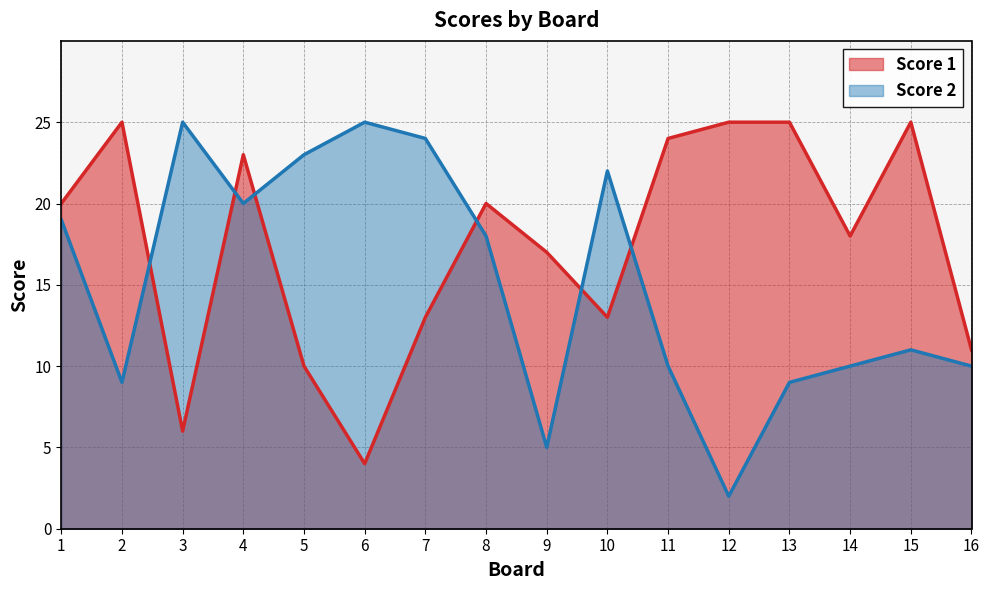

The value of Score 1 at 16 is 11. True or false?

True